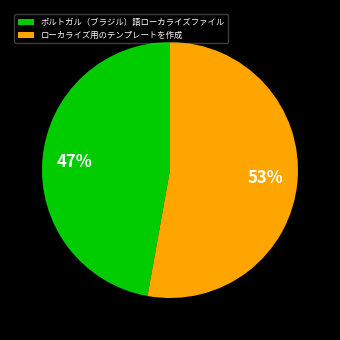

To the nearest percent, what portion does ローカライズ用のテンプレートを作成 represent?

53%